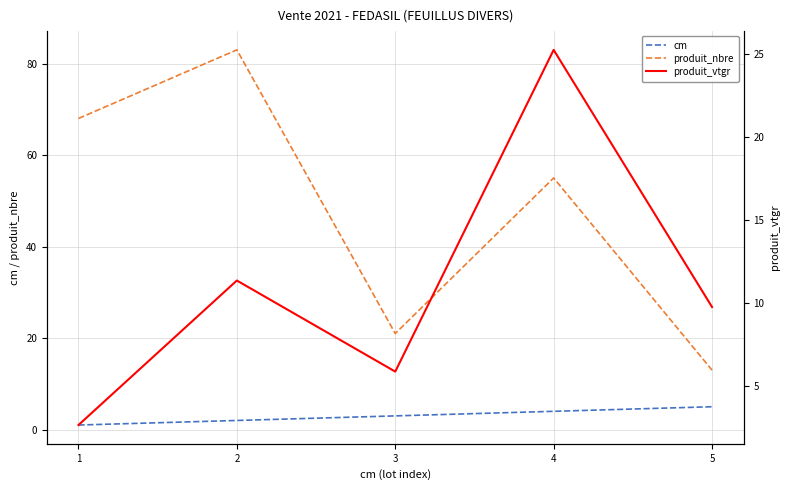

Is it true that produit_nbre equals 9.6 at 3?

False